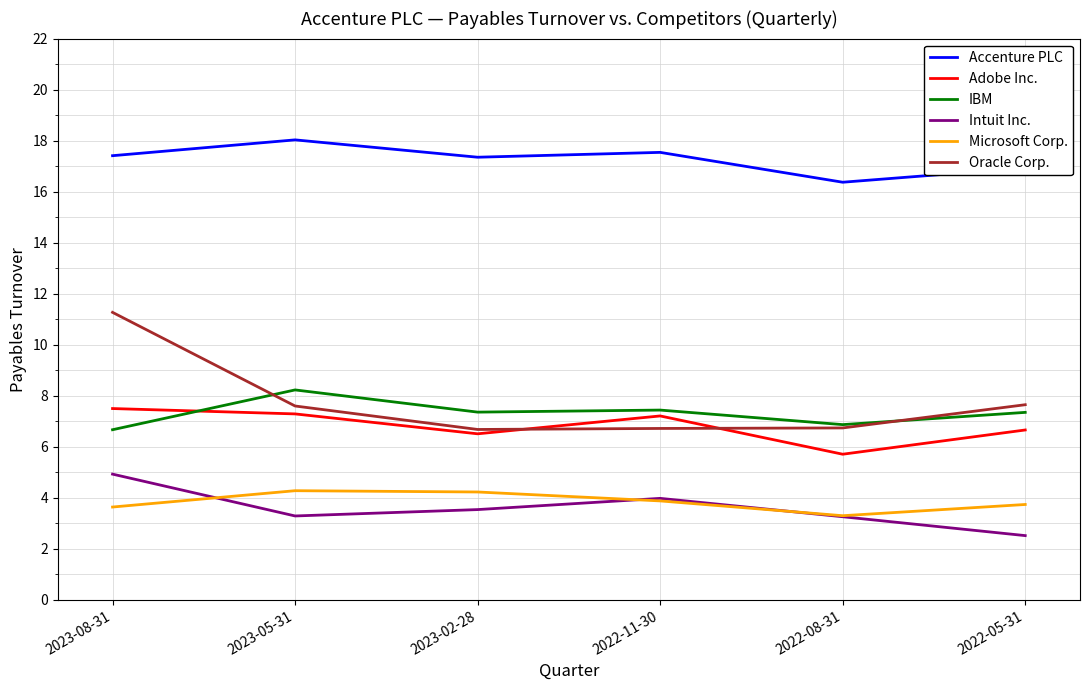

What is the maximum value shown in the chart?

18.0